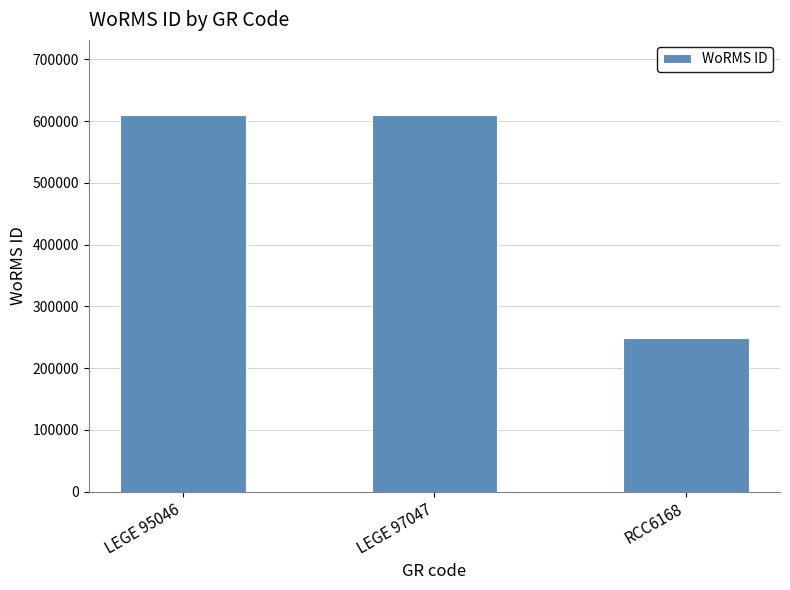

What is the sum of the values at LEGE 97047 and RCC6168?

857598